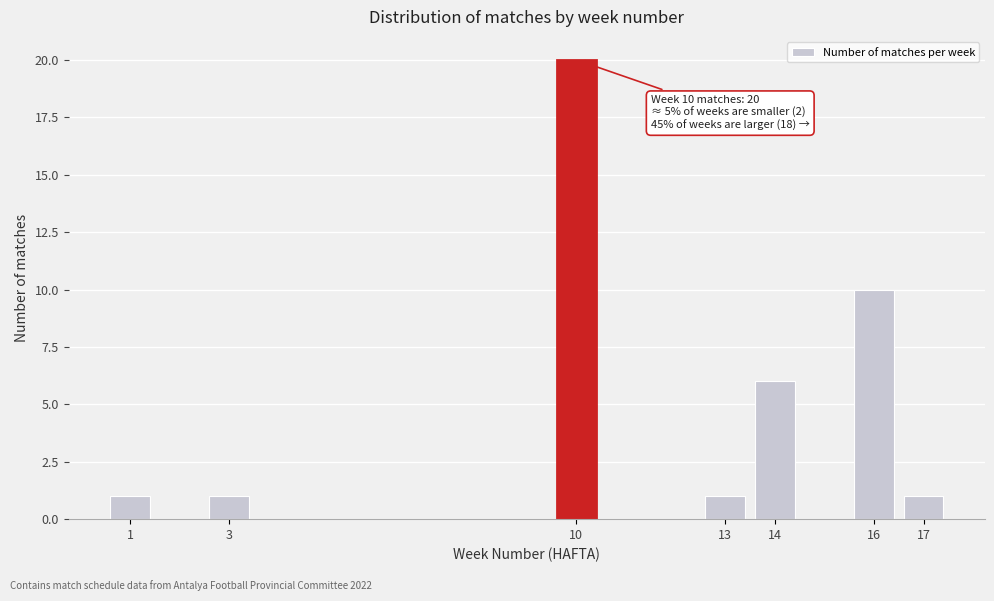

Reading left to right, list all the values displayed in this chart.

1	1	20	1	6	10	1